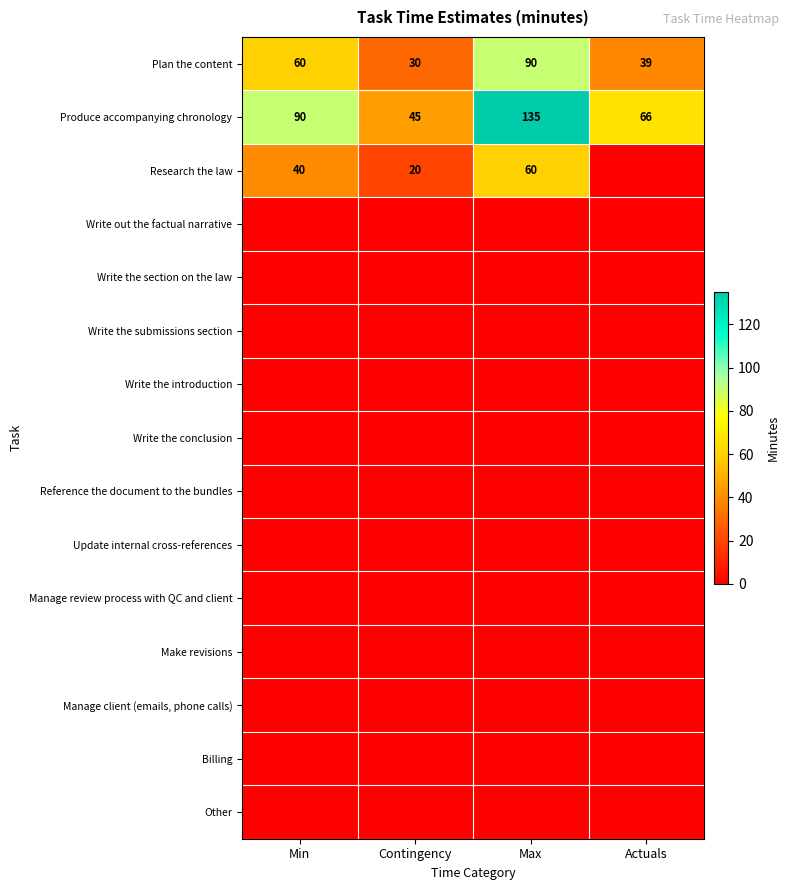

How many Produce accompanying chronology values are between 66 and 135?

3